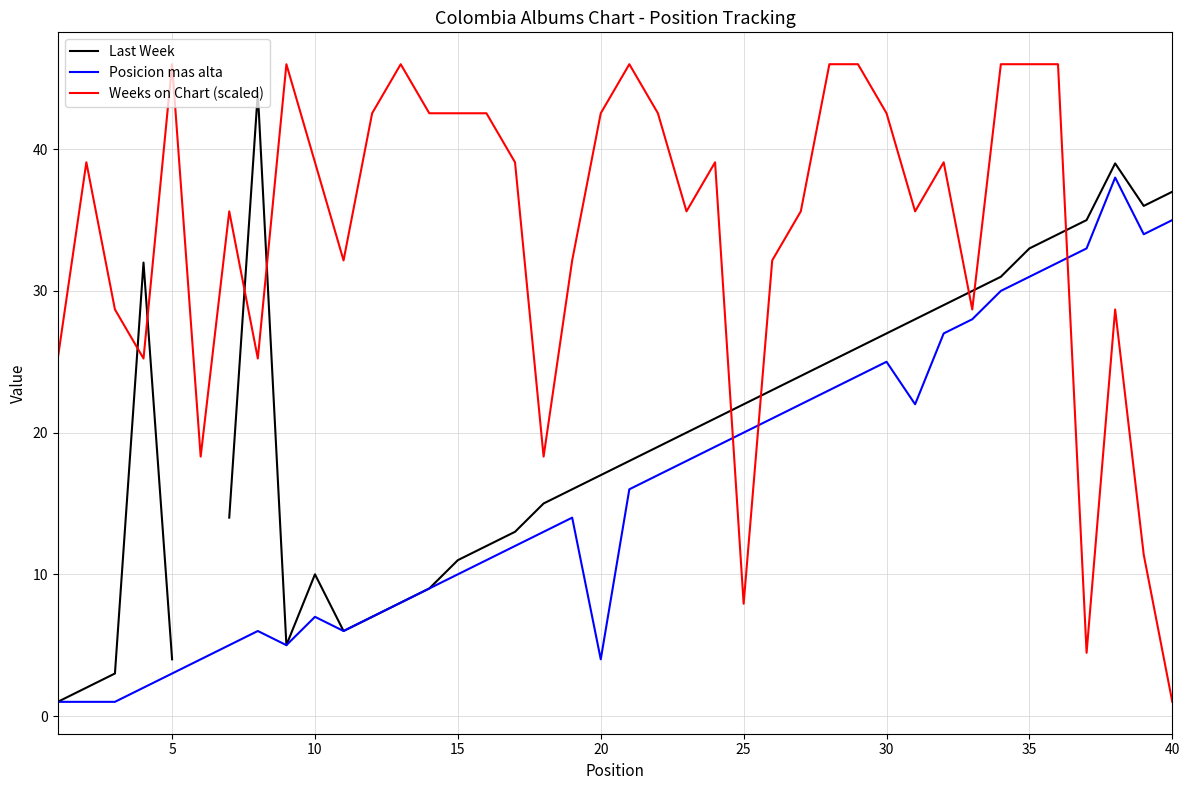

What is the maximum value for Weeks on Chart (scaled)?

46.0